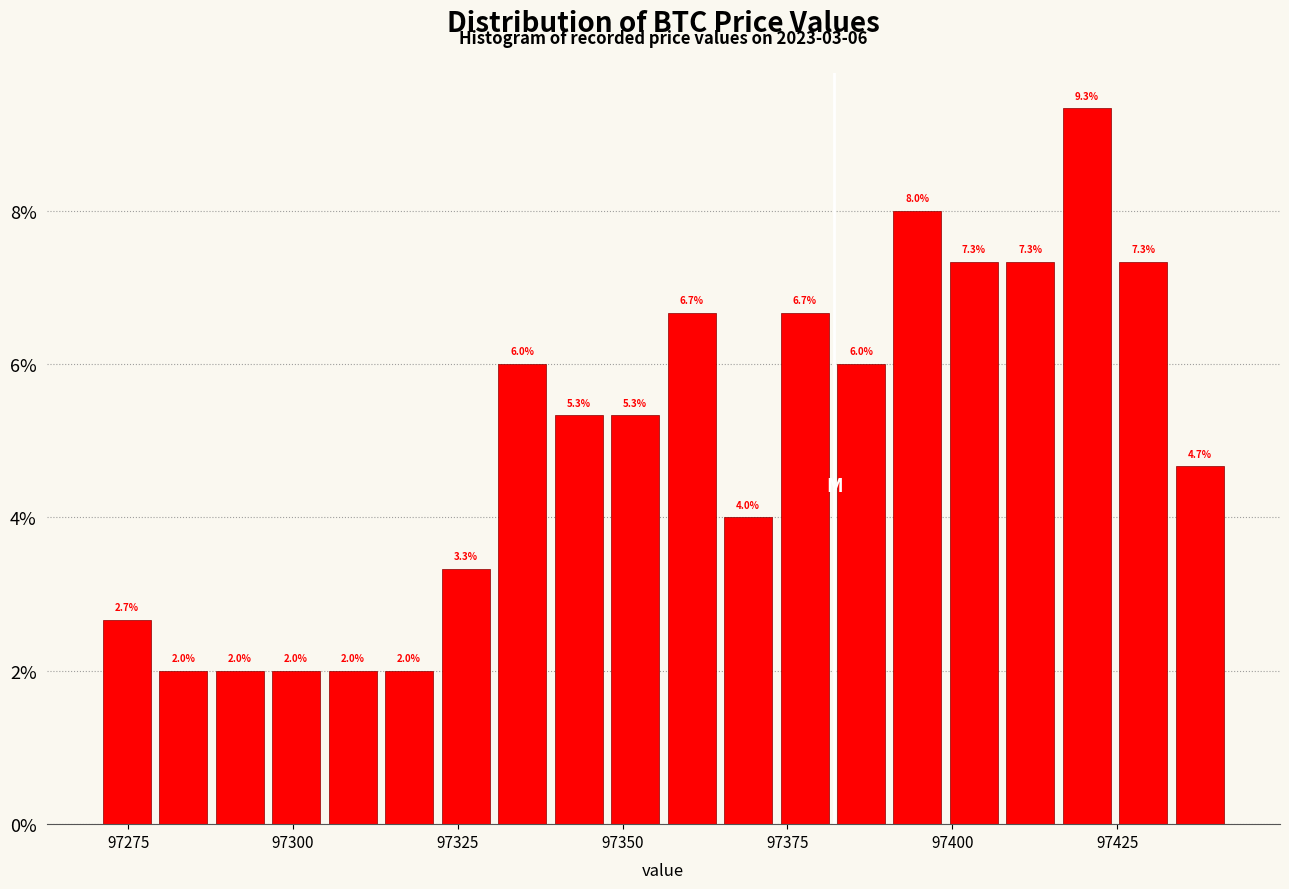

Around what value on the x-axis is the tallest bar? Give the approximate position of its centre, as read against the axis.

97420